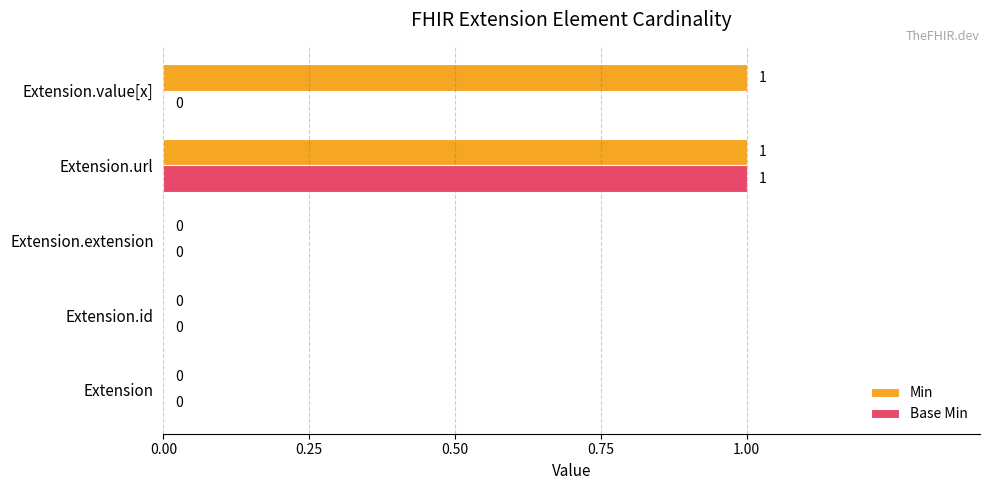

At which category is the sum across all series the highest?

Extension.url